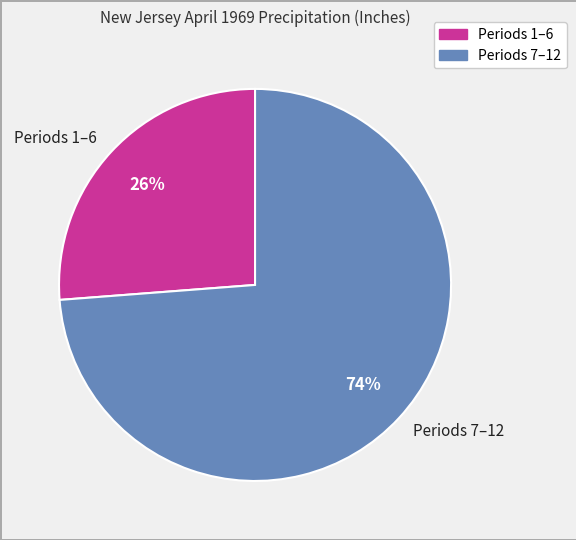

Do Periods 7–12 and Periods 1–6 together represent more than half of the pie?

Yes